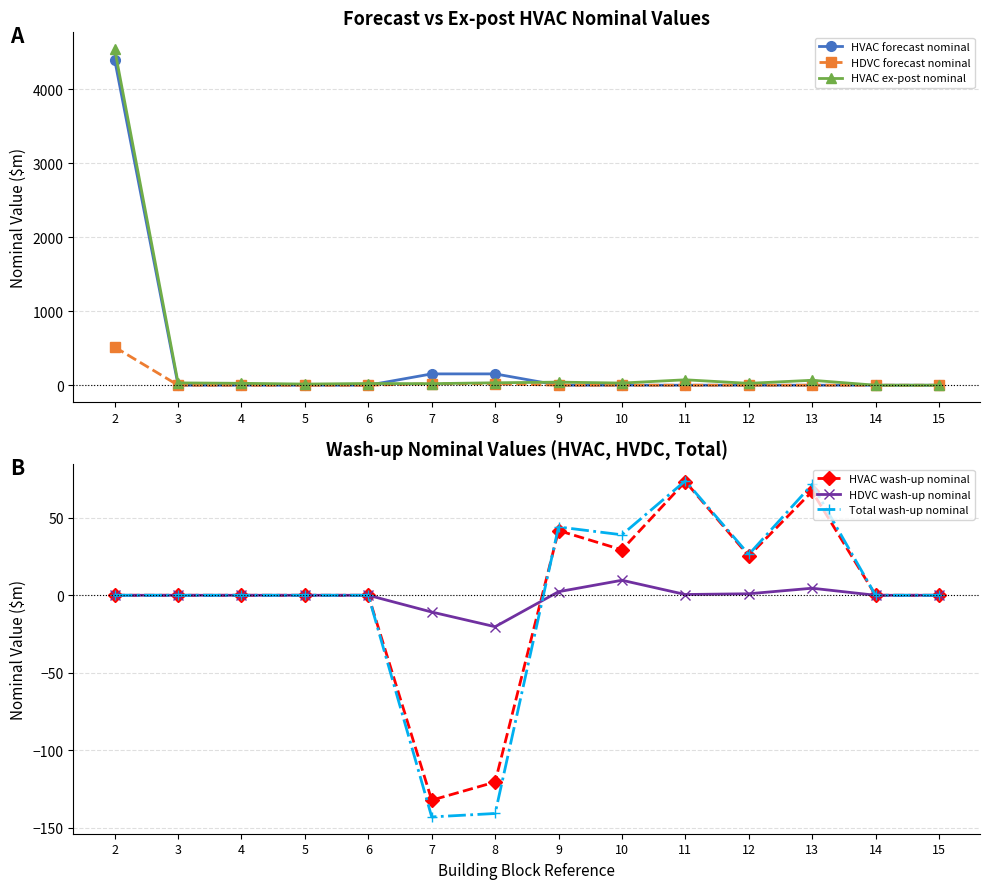

What is the greatest value displayed?

4542.7